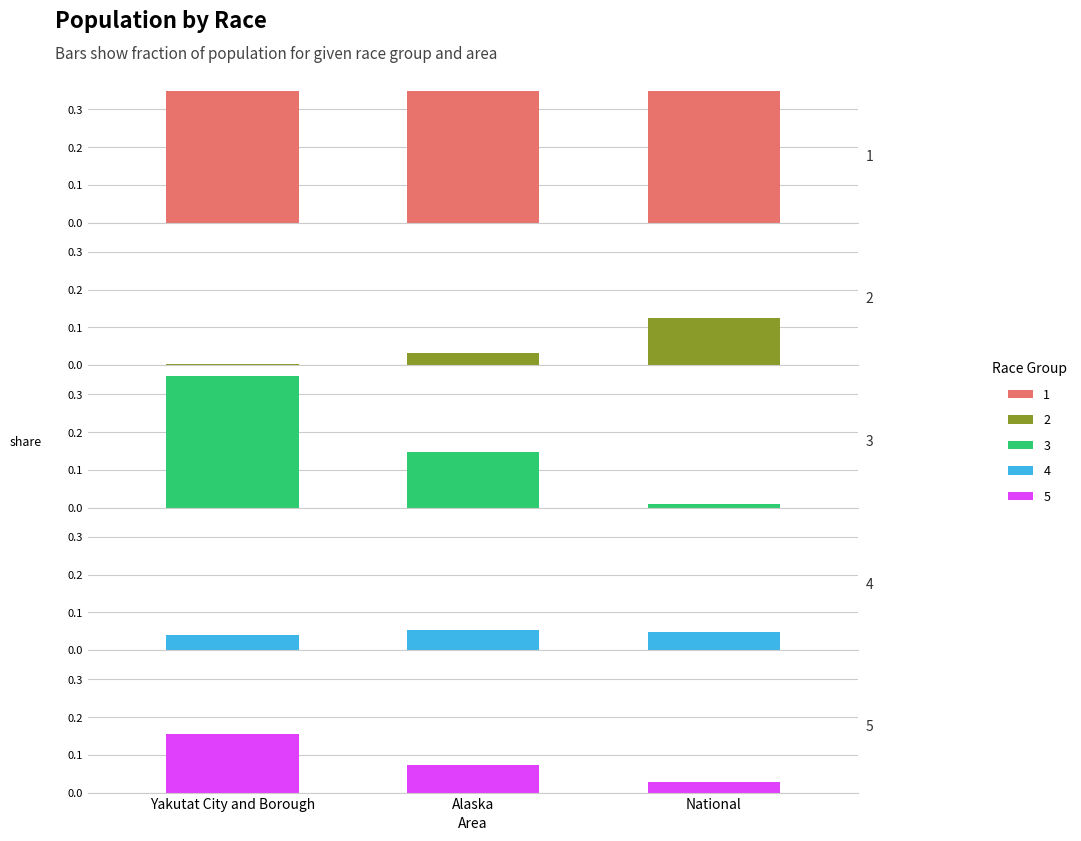

What is the spread (max minus min) of values at Yakutat City and Borough?

0.4